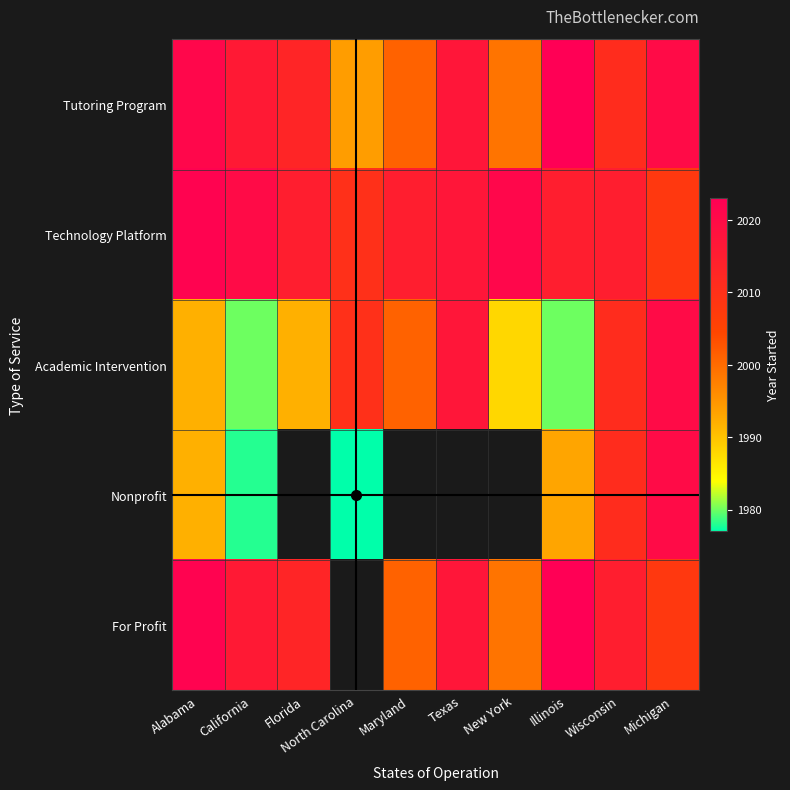

Which series has the largest total across all categories?

Technology Platform